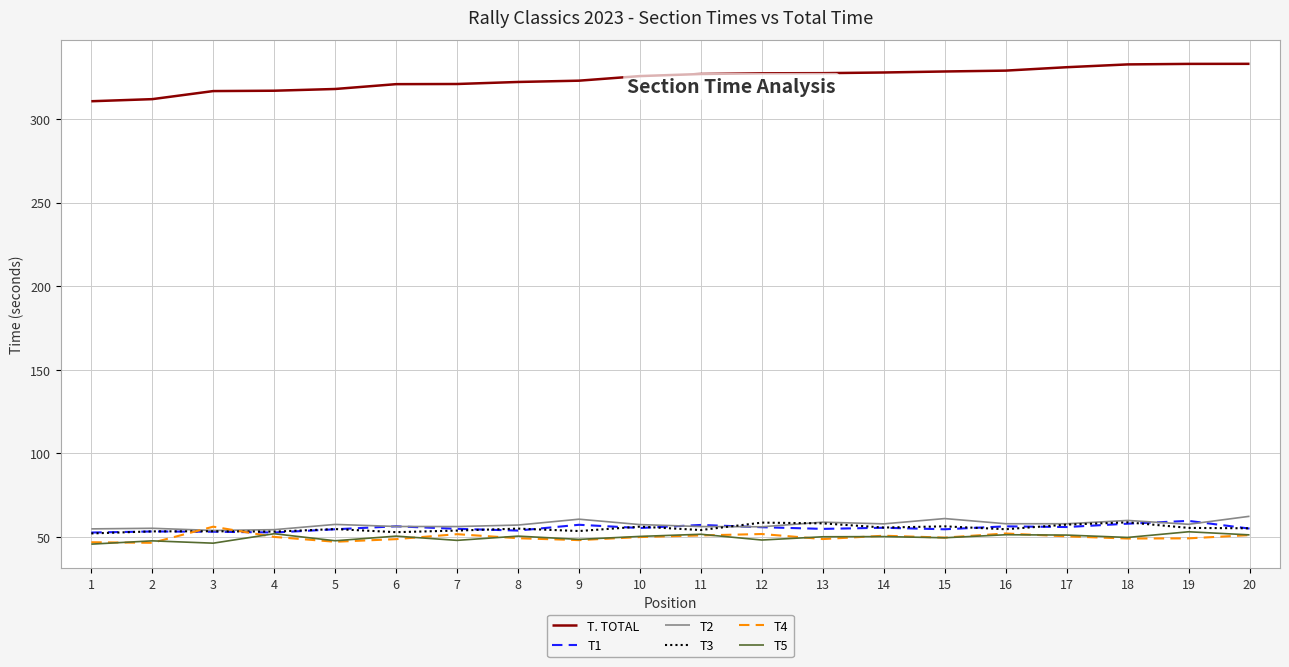

Is the value of T5 at 10 greater than the value of T4 at 1?

Yes